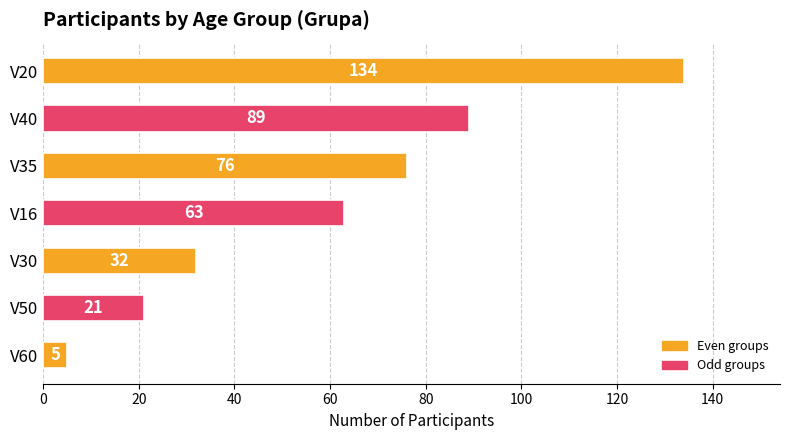

What is the sum of the values at V60 and V35?

81